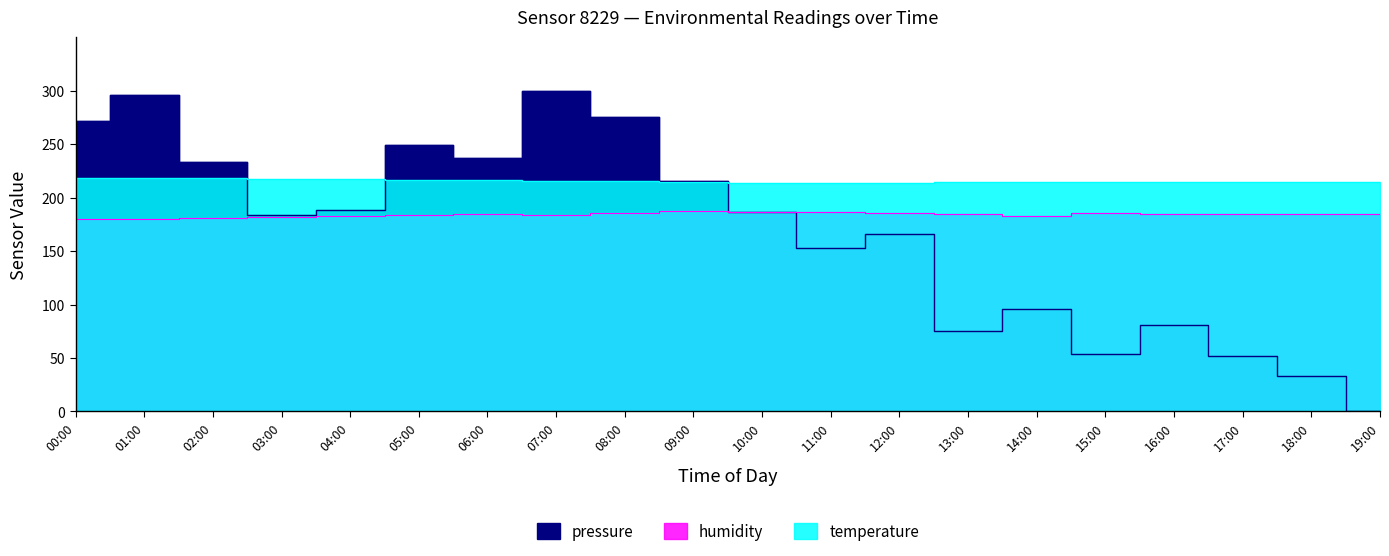

The value of temperature at 19:00 is 214.4. True or false?

True